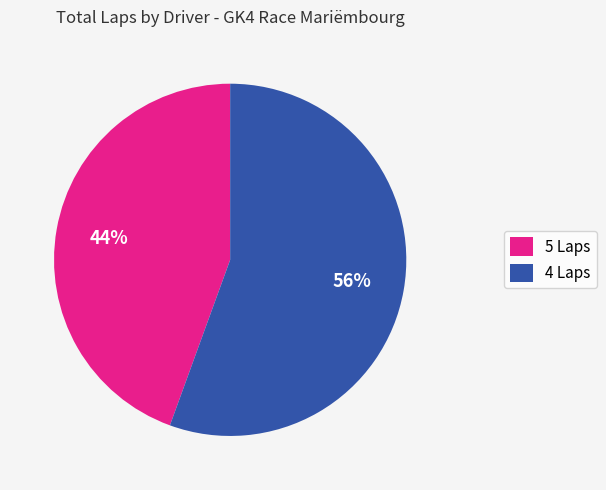

To the nearest percent, what is the average slice percentage?

50%